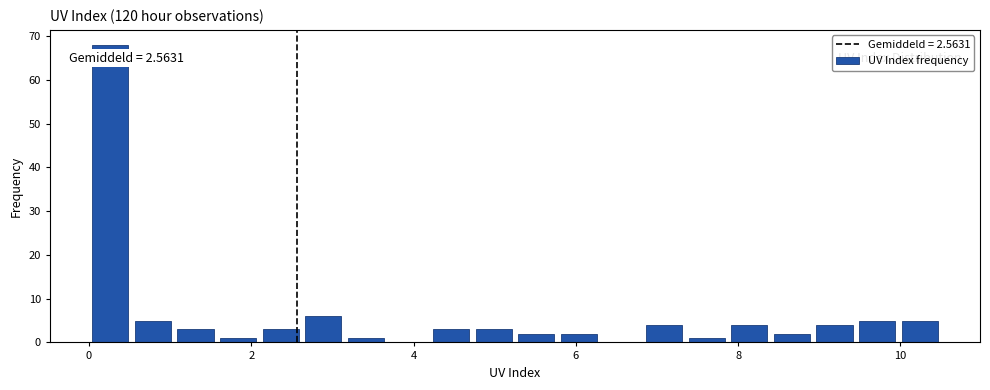

Around what value on the x-axis is the tallest bar? Give the approximate position of its centre, as read against the axis.

0.2